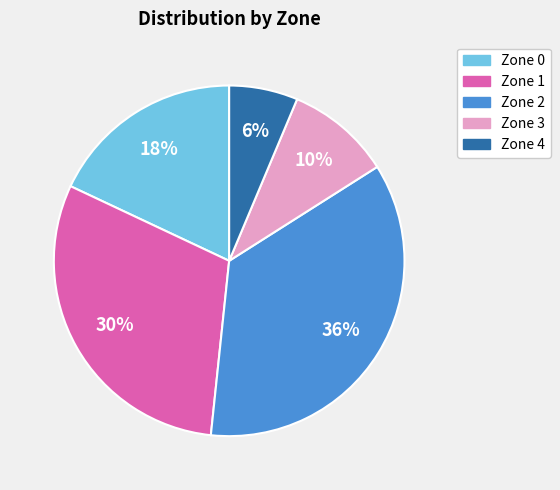

Is it true that Zone 3 is 1% of the pie?

False